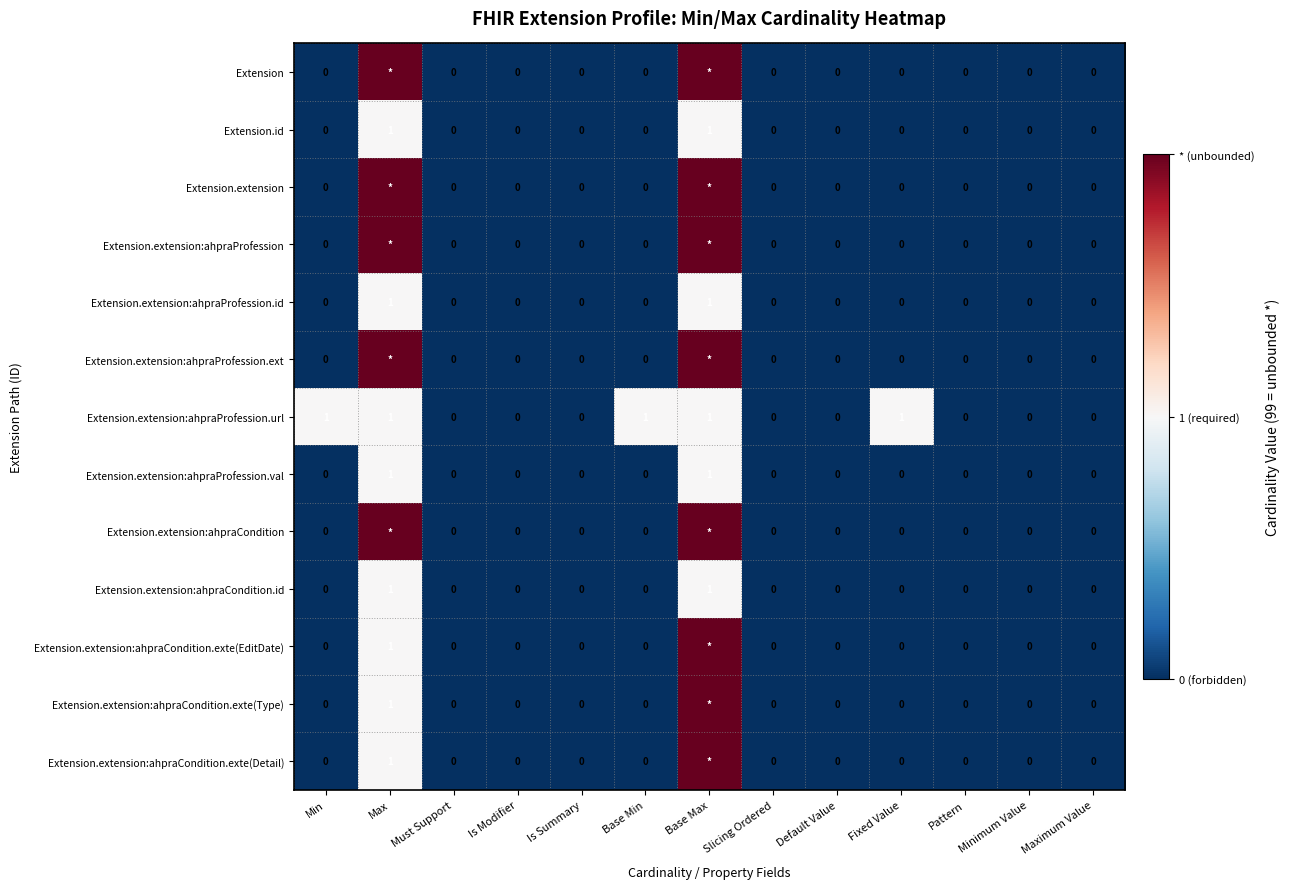

How many Extension.extension:ahpraProfession.id values are between 0 and 1?

13